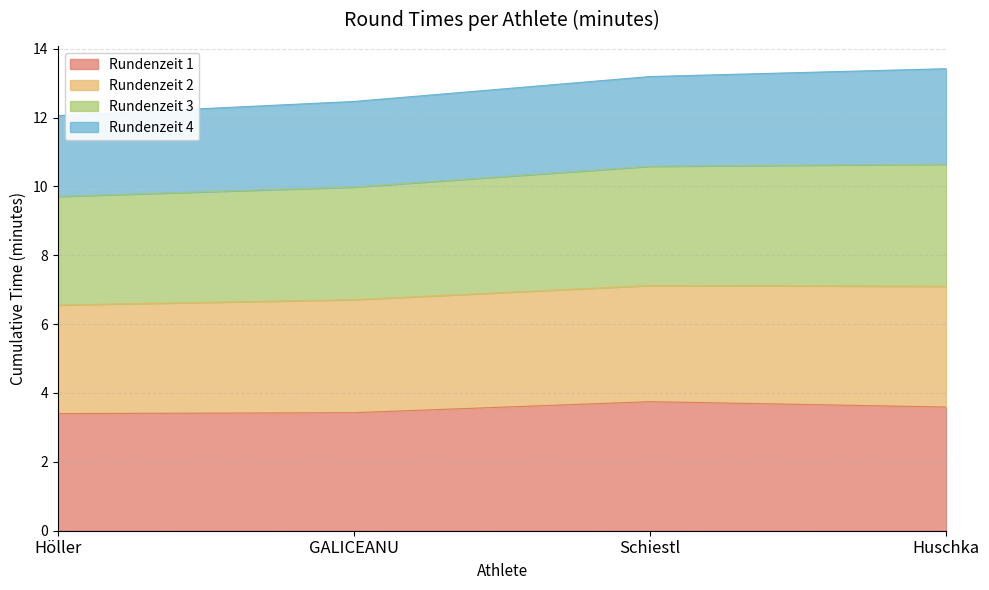

What is the lowest value of the Rundenzeit 1 series?

3.4